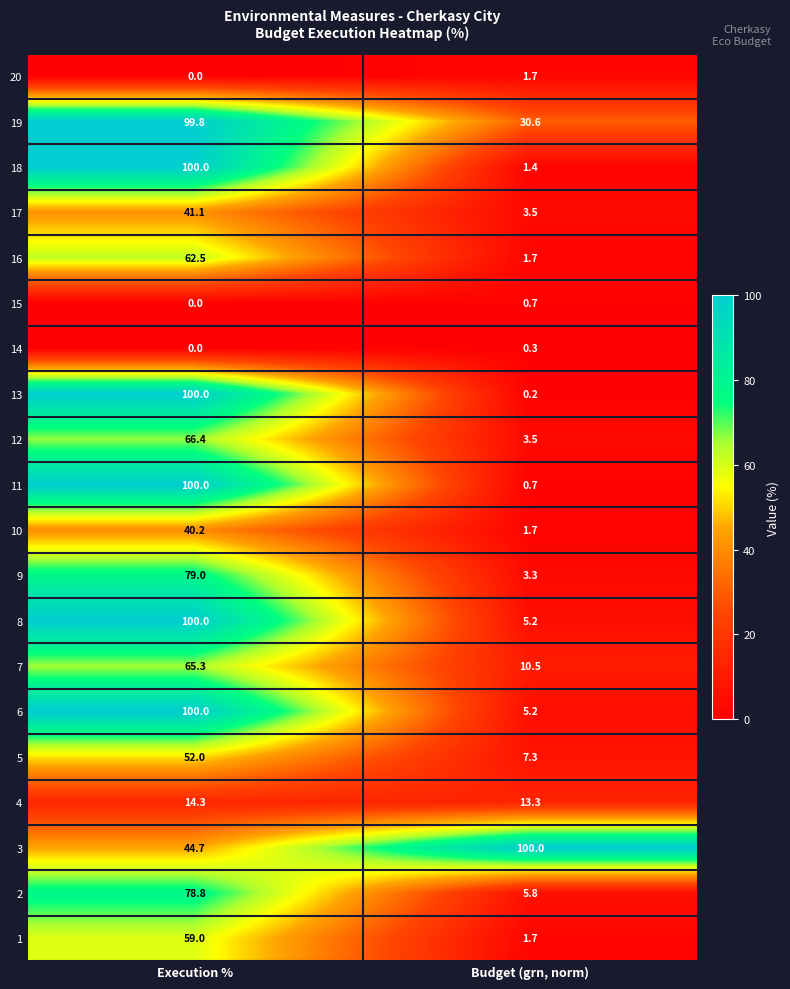

The value of 11 at Budget (grn, norm) is 0.7. True or false?

True